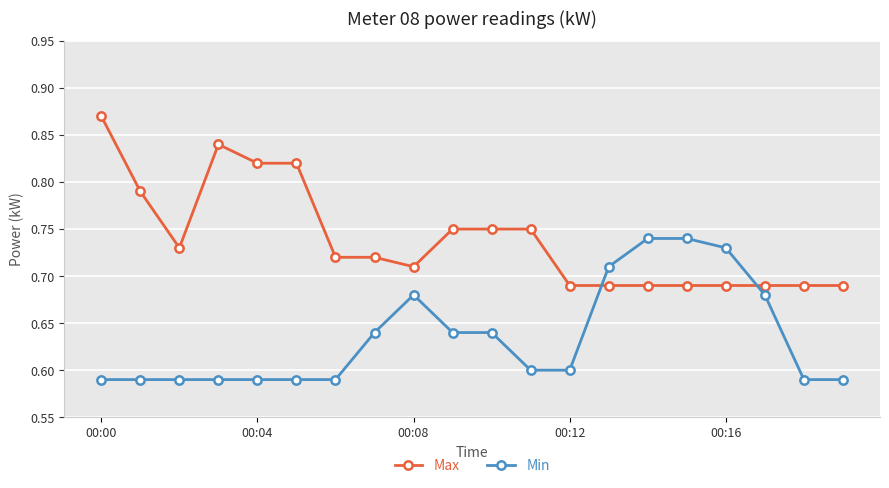

How many Min values are between 0 and 1?

20